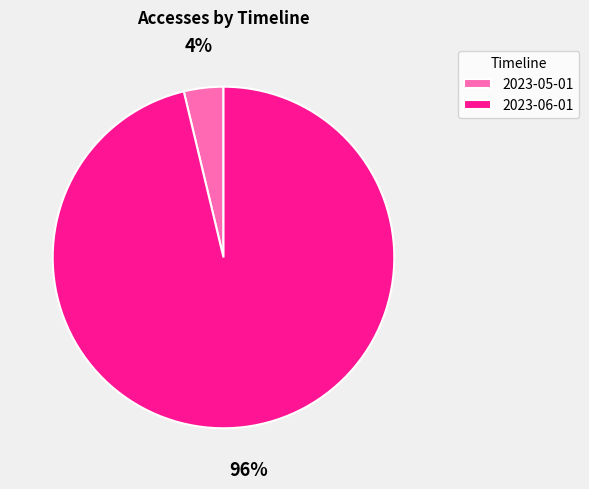

True or false: 2023-05-01 accounts for 4% of the total.

True